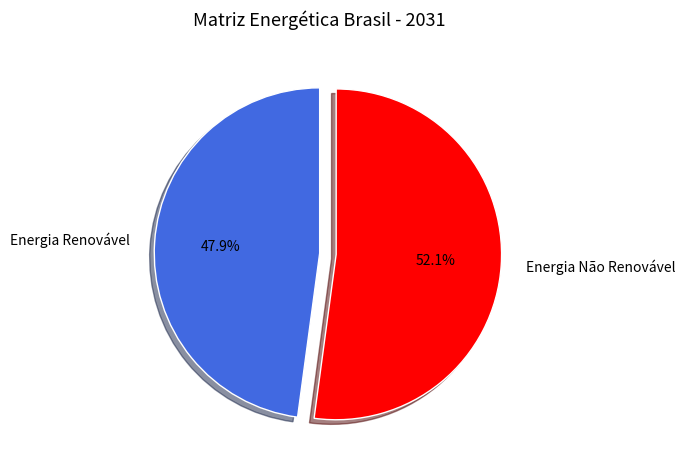

Which slice represents more than half of the pie?

Energia Não Renovável